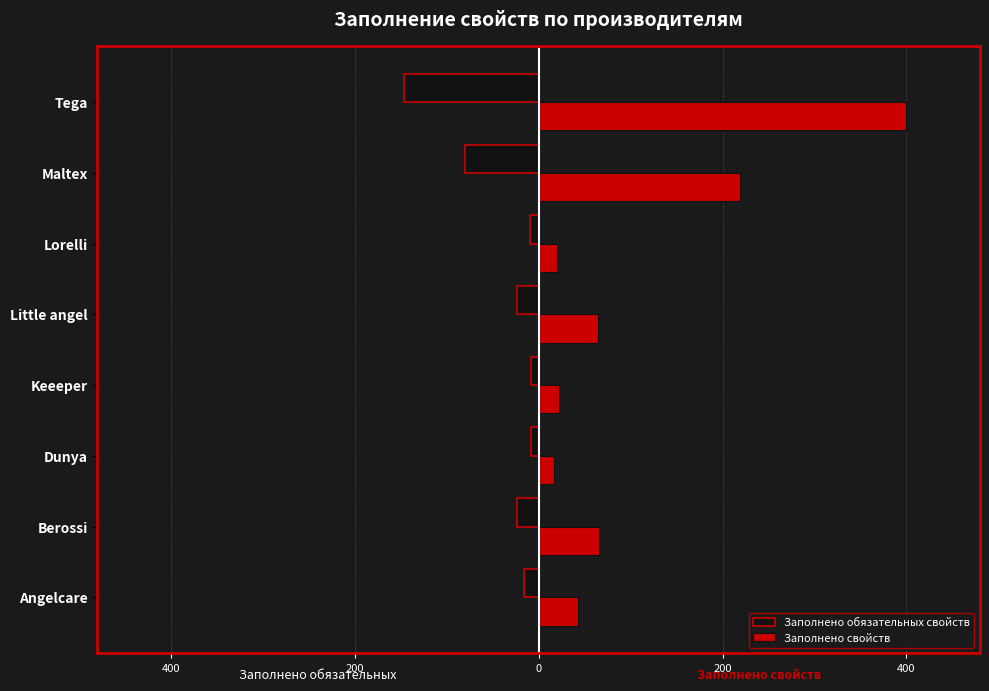

What are all the series names shown in the legend?

Заполнено обязательных свойств, Заполнено свойств